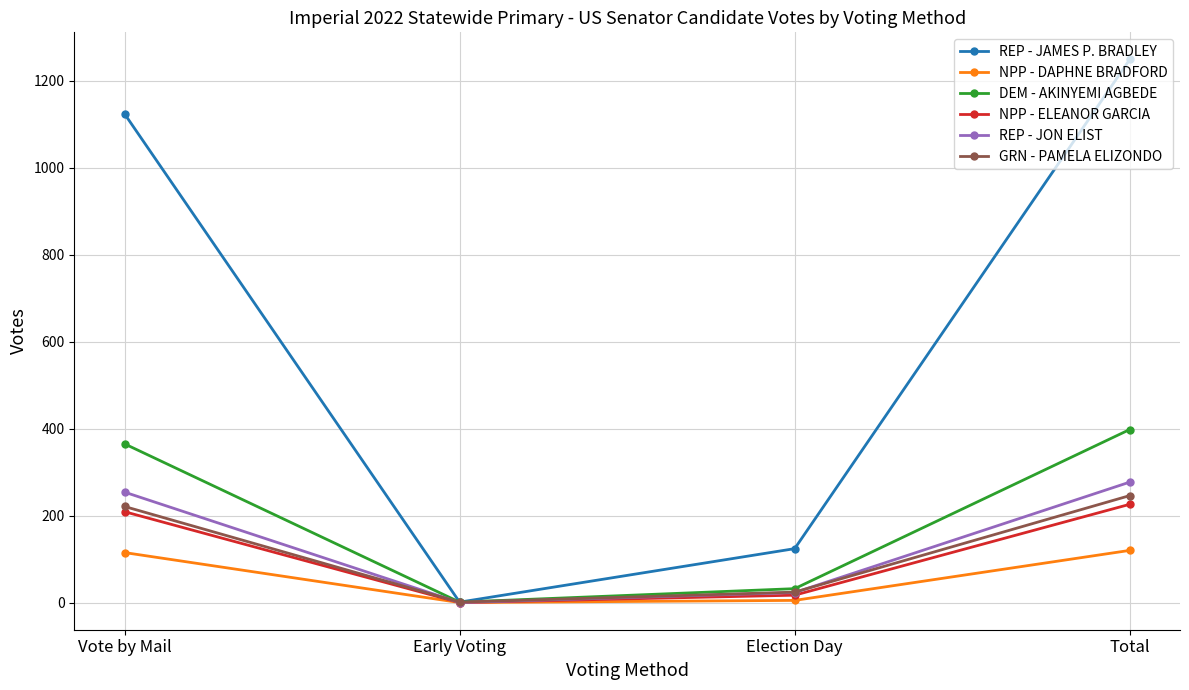

What is the lowest value of the GRN - PAMELA ELIZONDO series?

1